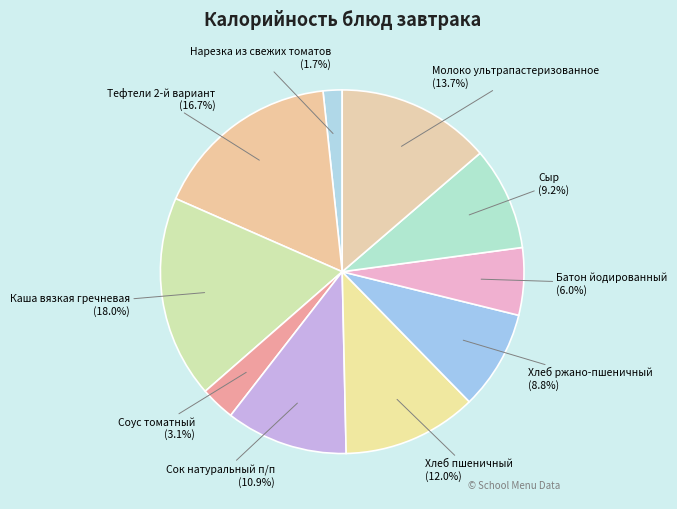

Count the number of slices in the pie.

10